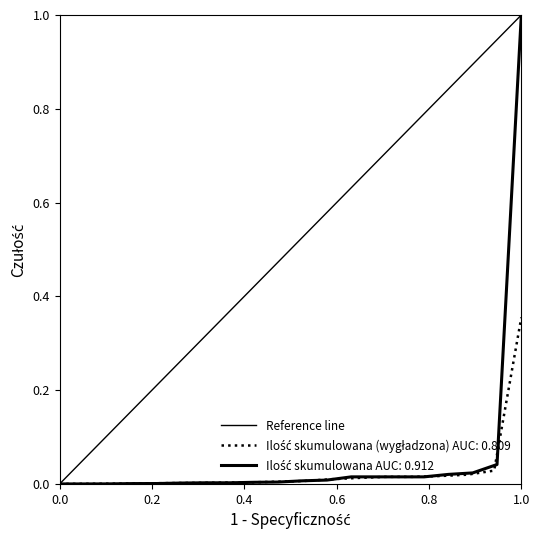

Count the values in the range 0 to 1.

2